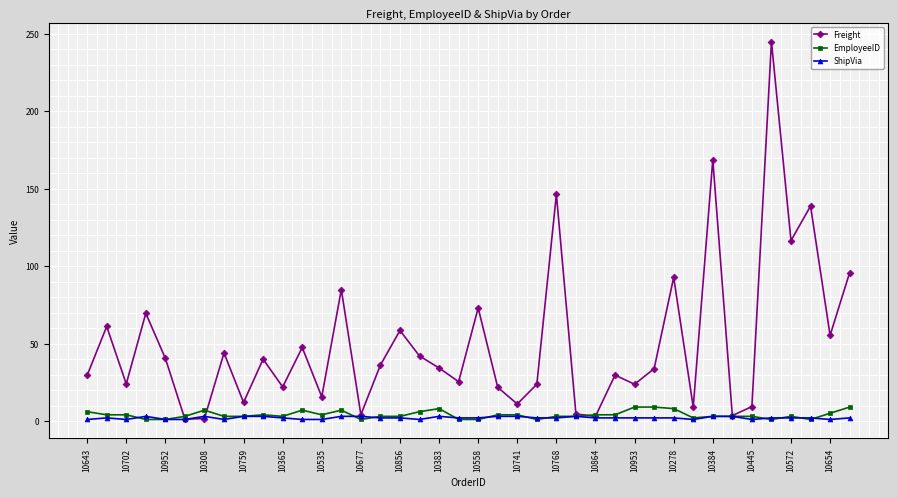

Which series has the largest total across all categories?

Freight